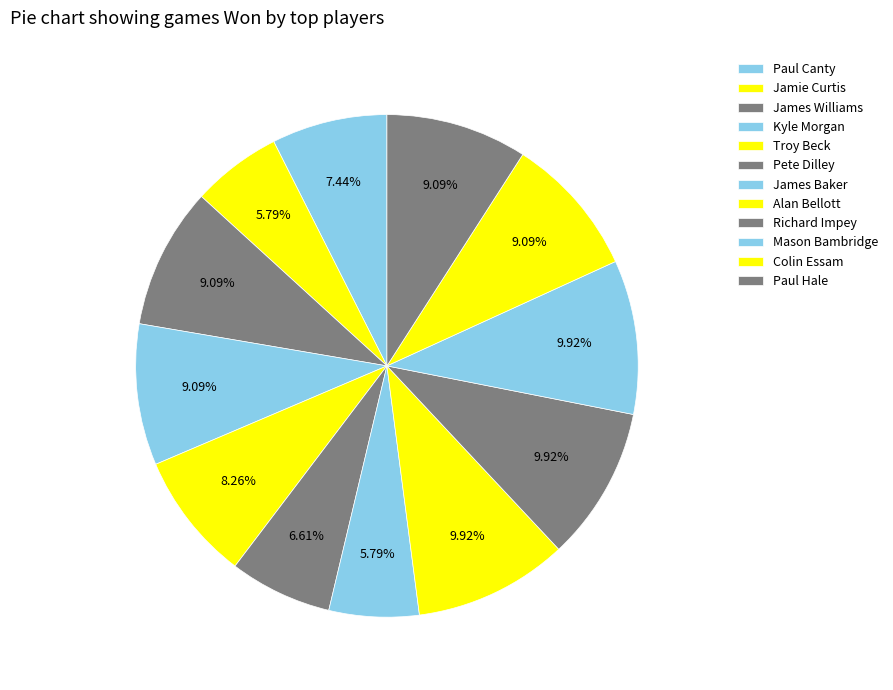

Count the number of slices in the pie.

12